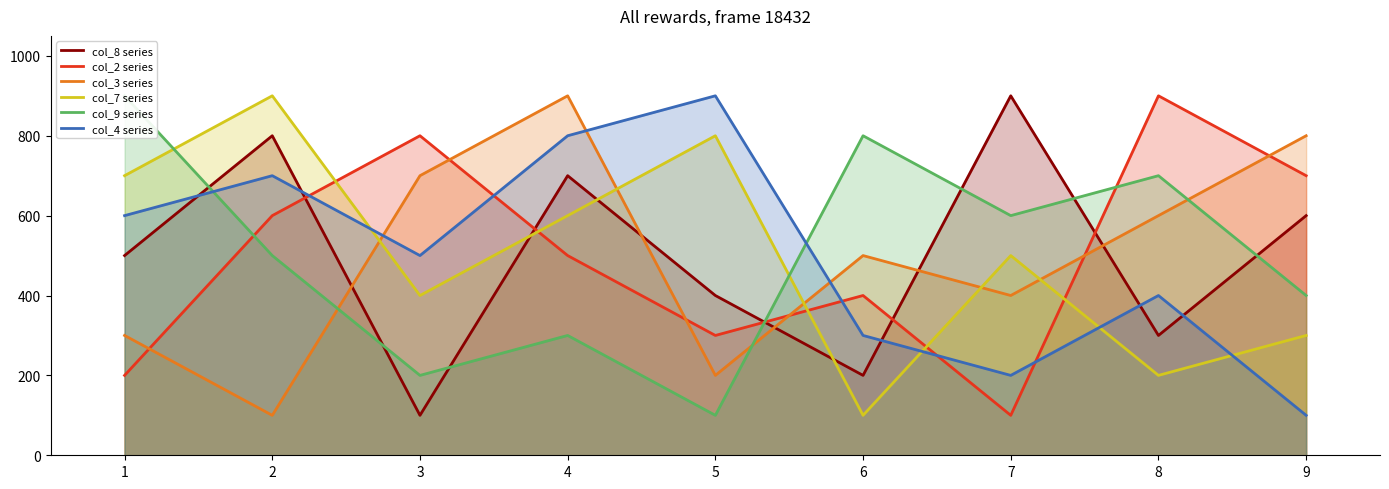

Which series ends up on top after the final intersection of col_3 series and col_2 series?

col_3 series